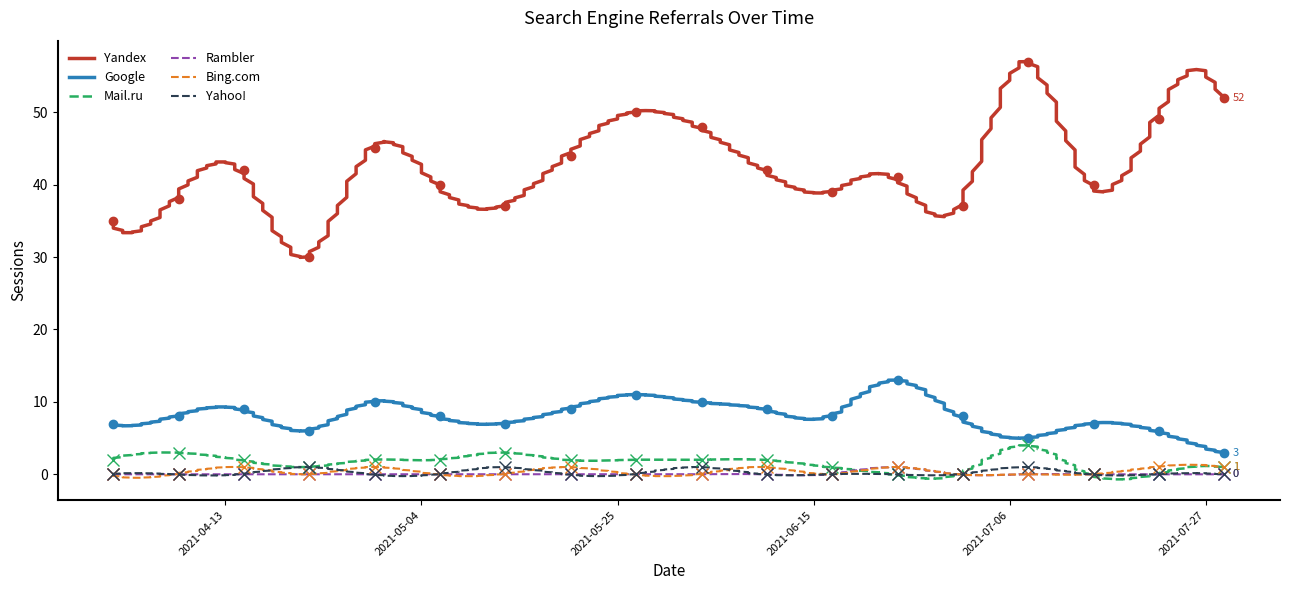

What position from the left is 2021-06-17?

12